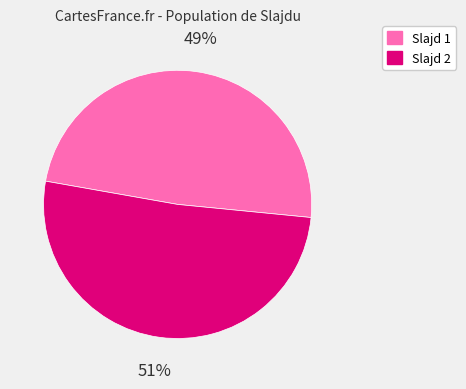

To the nearest percent, what is the average slice percentage?

50%